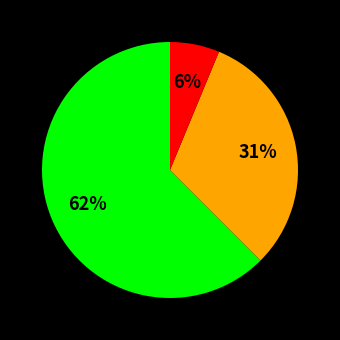

Does any single category account for the majority?

Yes